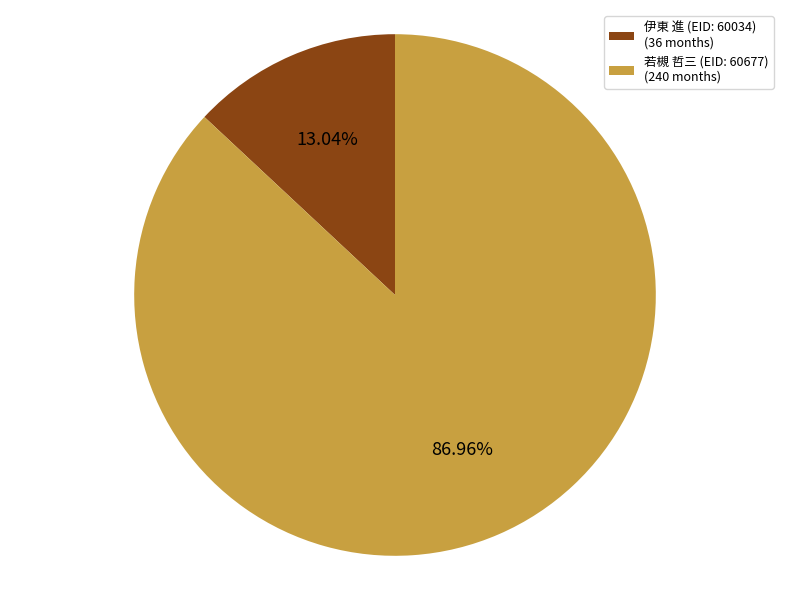

To the nearest percent, what percentage of the pie is 若槻 哲三 (EID: 60677)?

87%